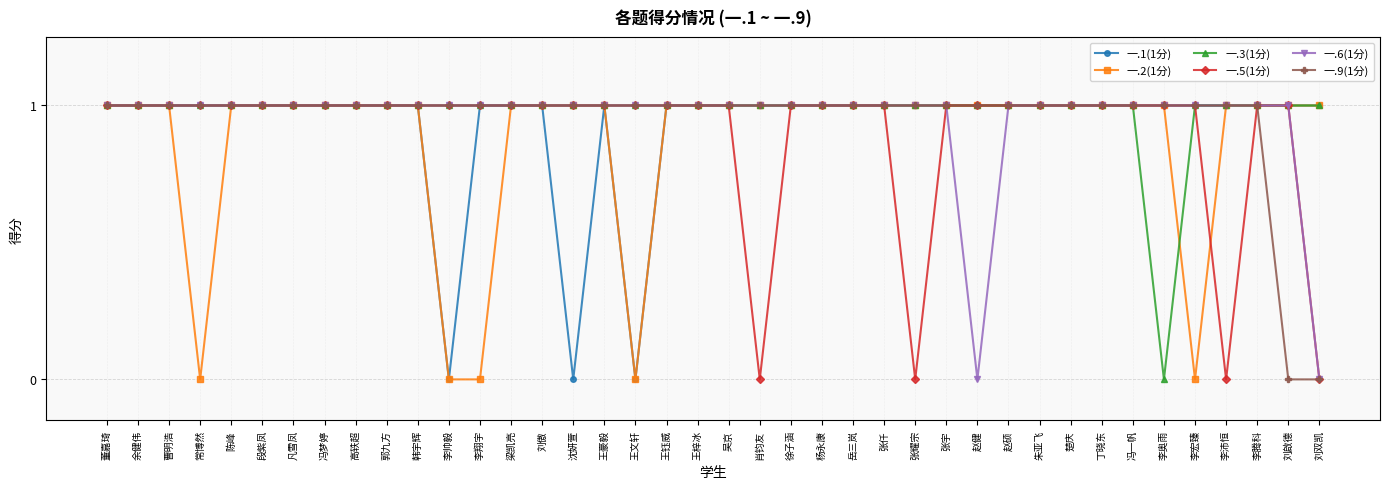

How many 一.3(1分) values are between 1 and 2?

39